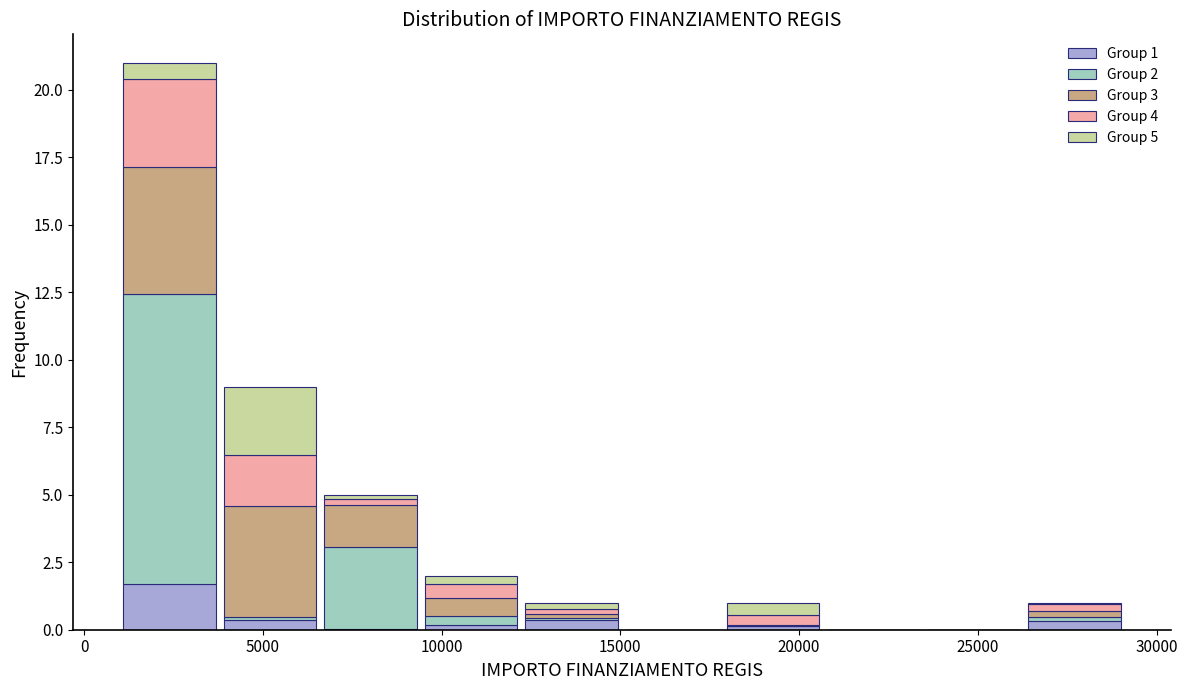

Which range on the x-axis has the tallest stacked bar (by total height)?

1000 to 4000